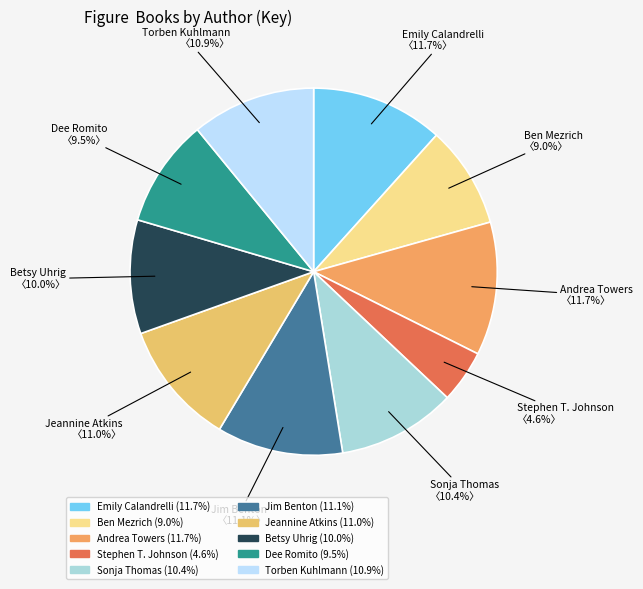

What is the ratio of the value at Stephen T. Johnson to the value at Andrea Towers?

0.4